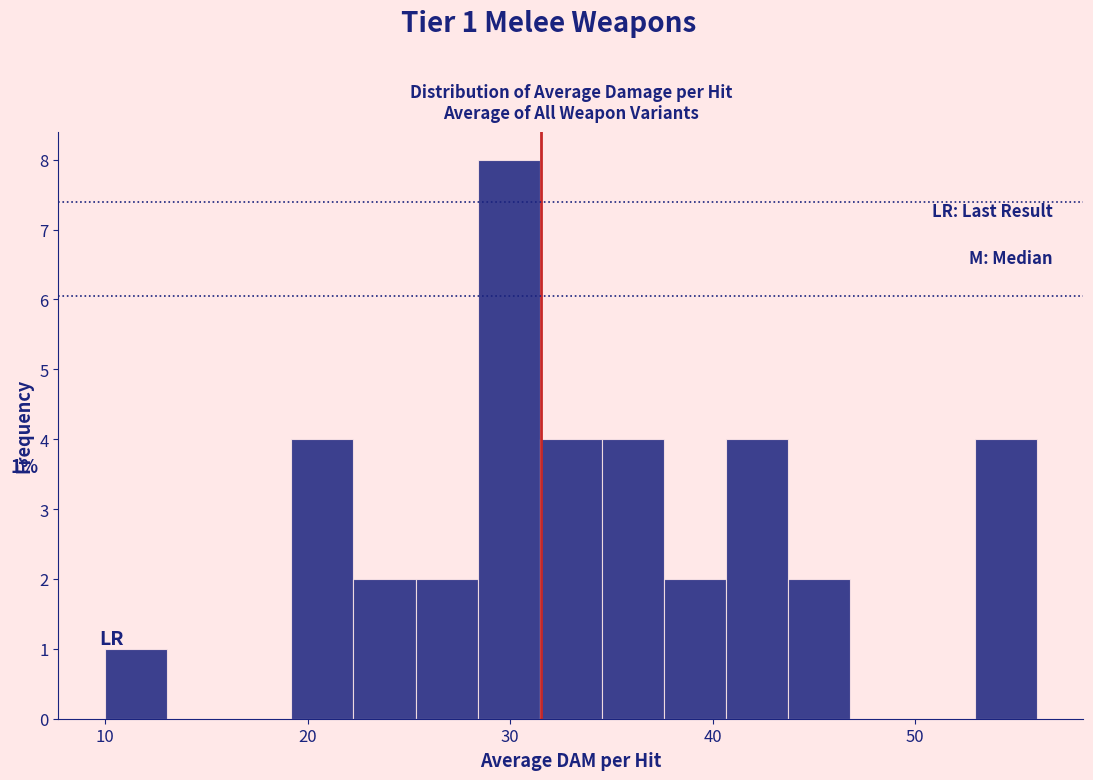

Read against the x-axis, roughly where is the centre of the tallest bar?

30